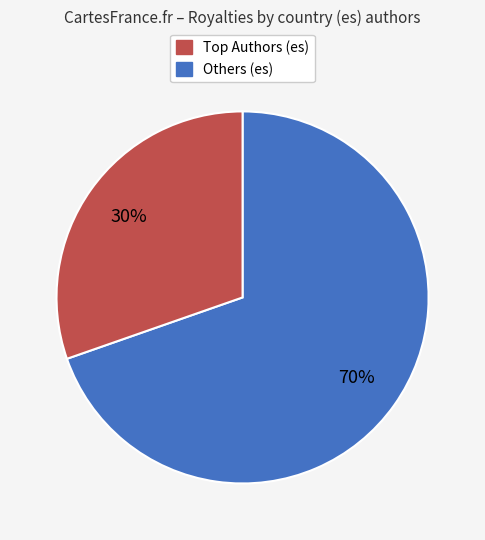

Is there a majority slice in this chart?

Yes